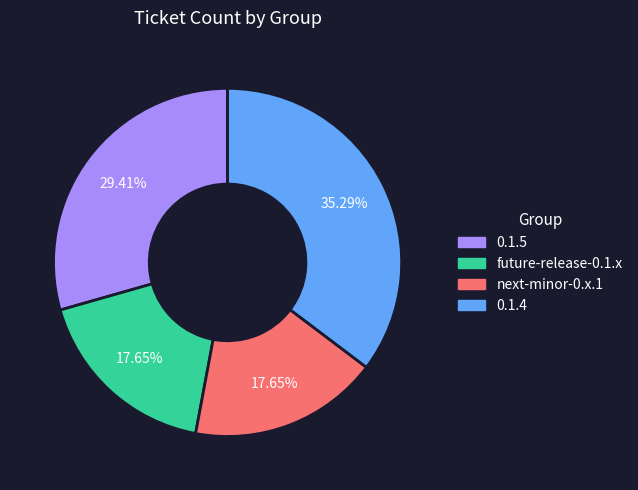

The 0.1.4 slice represents 35% of the pie. True or false?

True